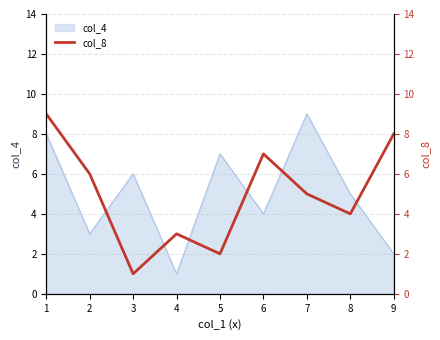

Approximately how many times larger is the value at 8 compared to 1?

0.4